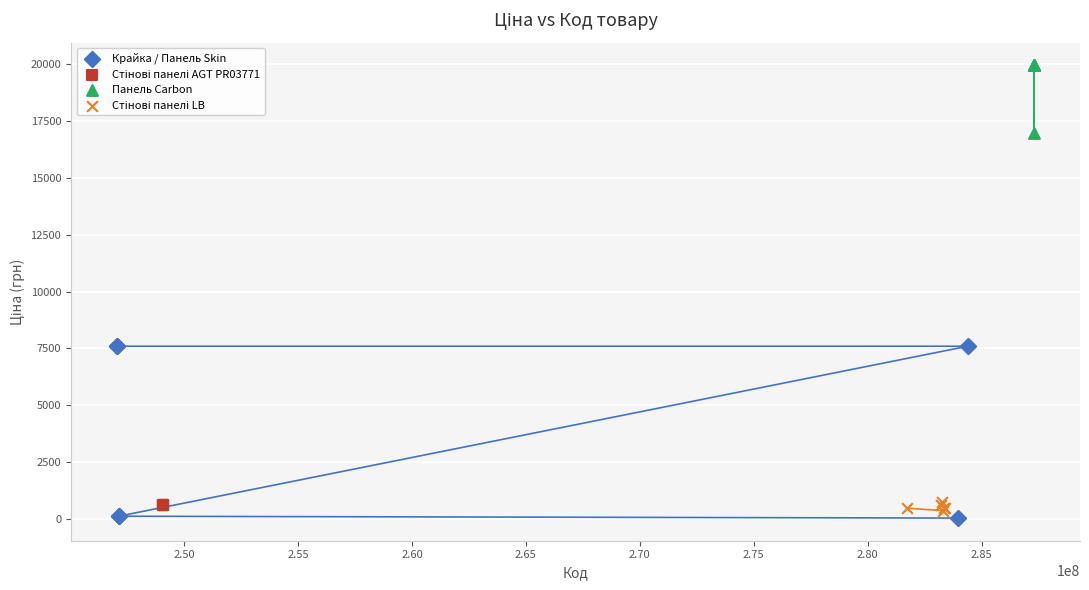

Which series contains the highest Y value?

Панель Carbon